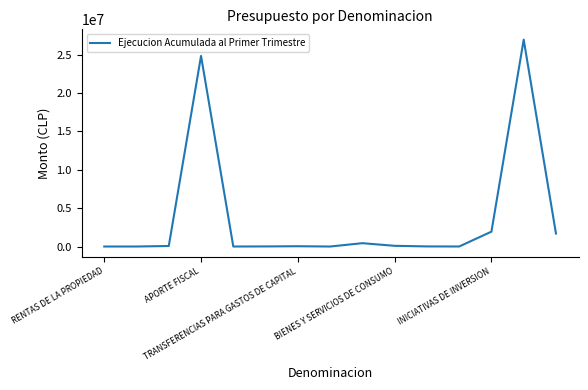

Count the number of data series in this chart.

1